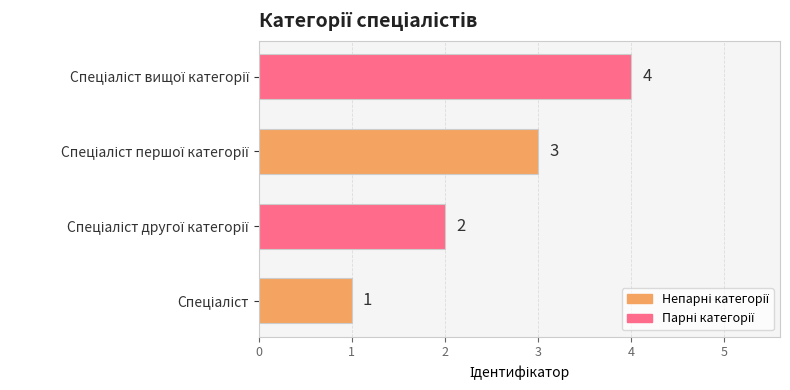

How many values are between 2 and 4?

3